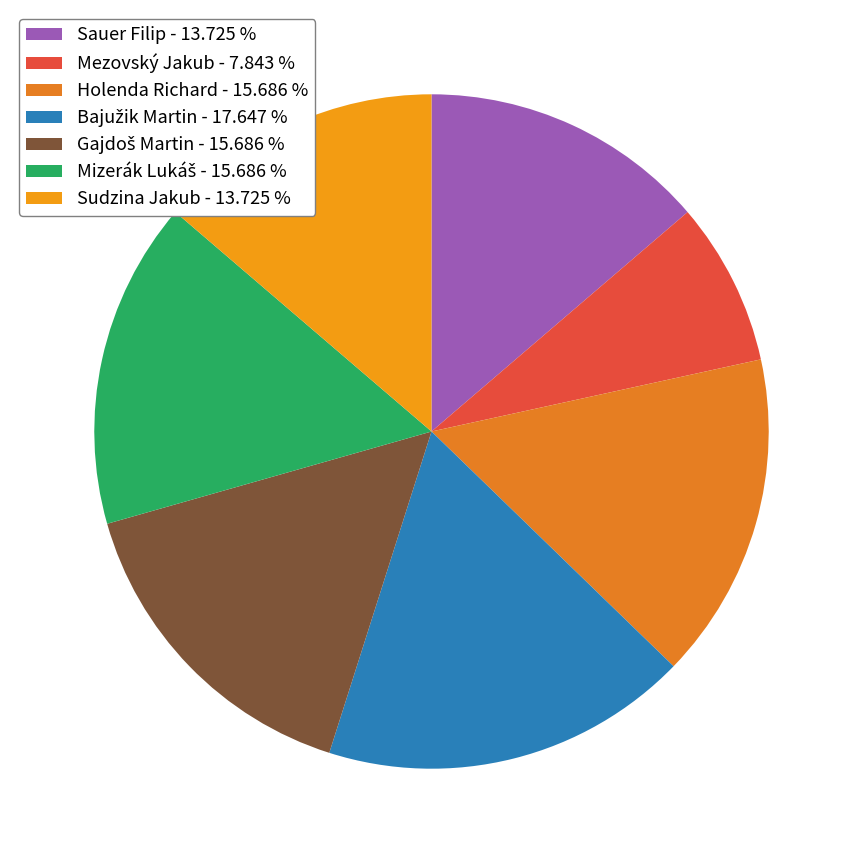

How many segments does this pie chart have?

7